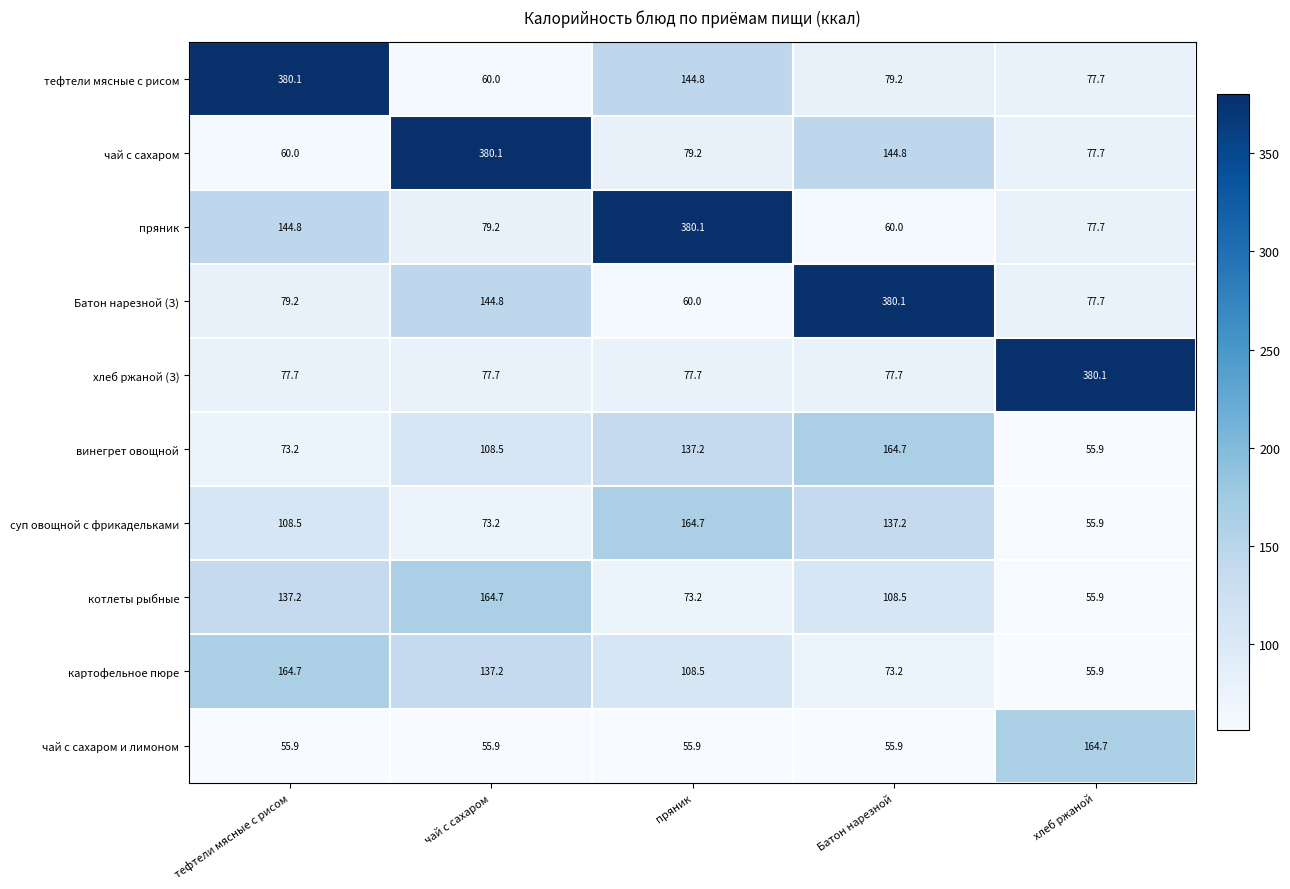

How many data points does each series have?

5